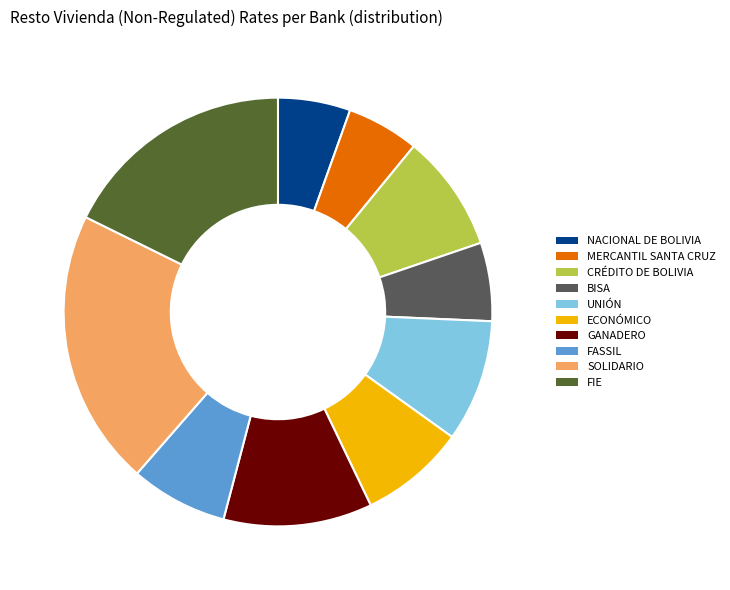

Does BISA represent more than half of the total?

No